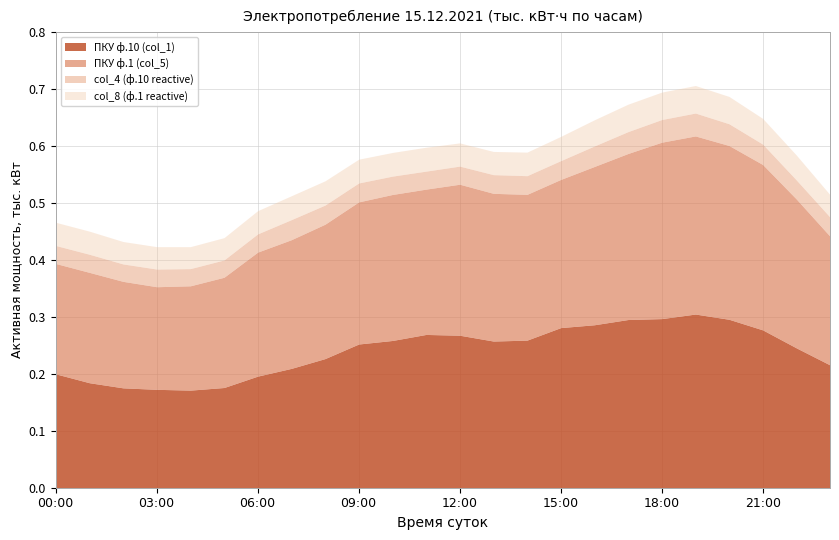

What is the difference between the maximum and second lowest values in the ПКУ ф.10 (col_1) series?

0.1